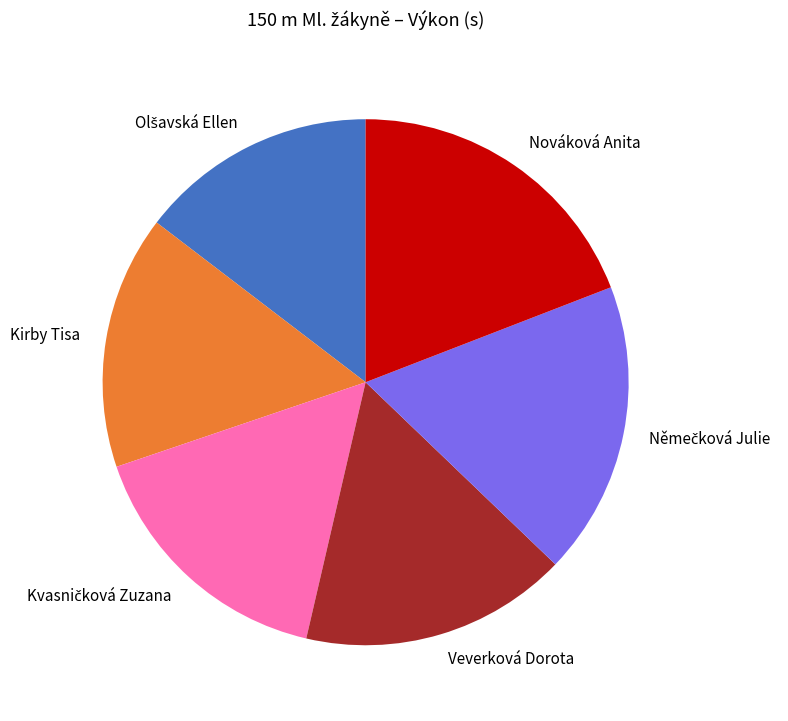

Which category has the biggest portion of the pie?

Nováková Anita